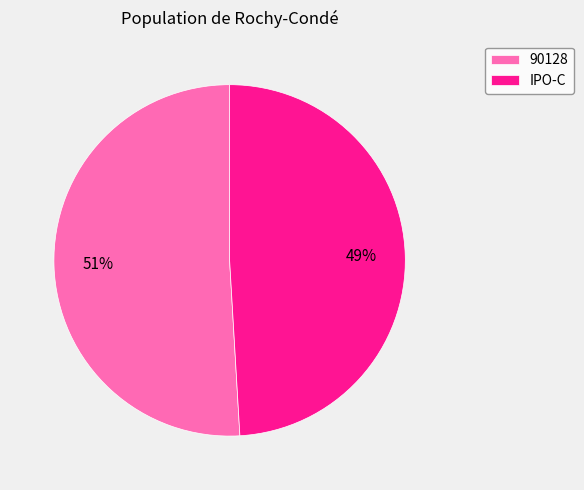

Which has a higher value, IPO-C or 90128?

90128